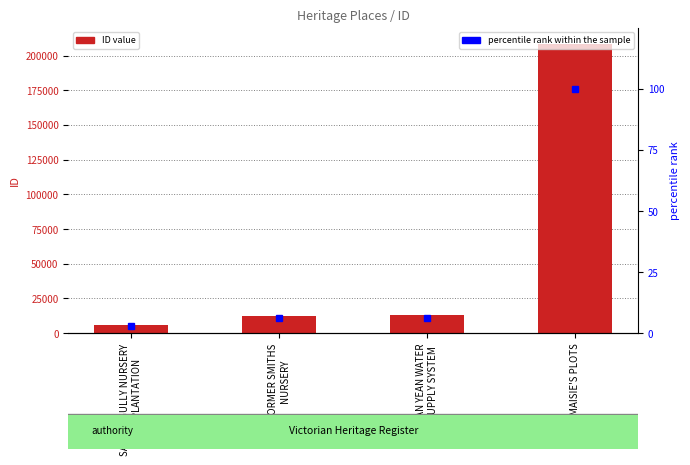

Which category has the highest value across all series?

MAISIE'S PLOTS